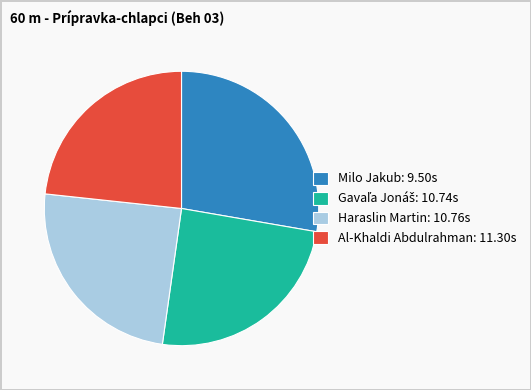

Combined, do Haraslin Martin: 10.76s and Al-Khaldi Abdulrahman: 11.30s account for over 50%?

No